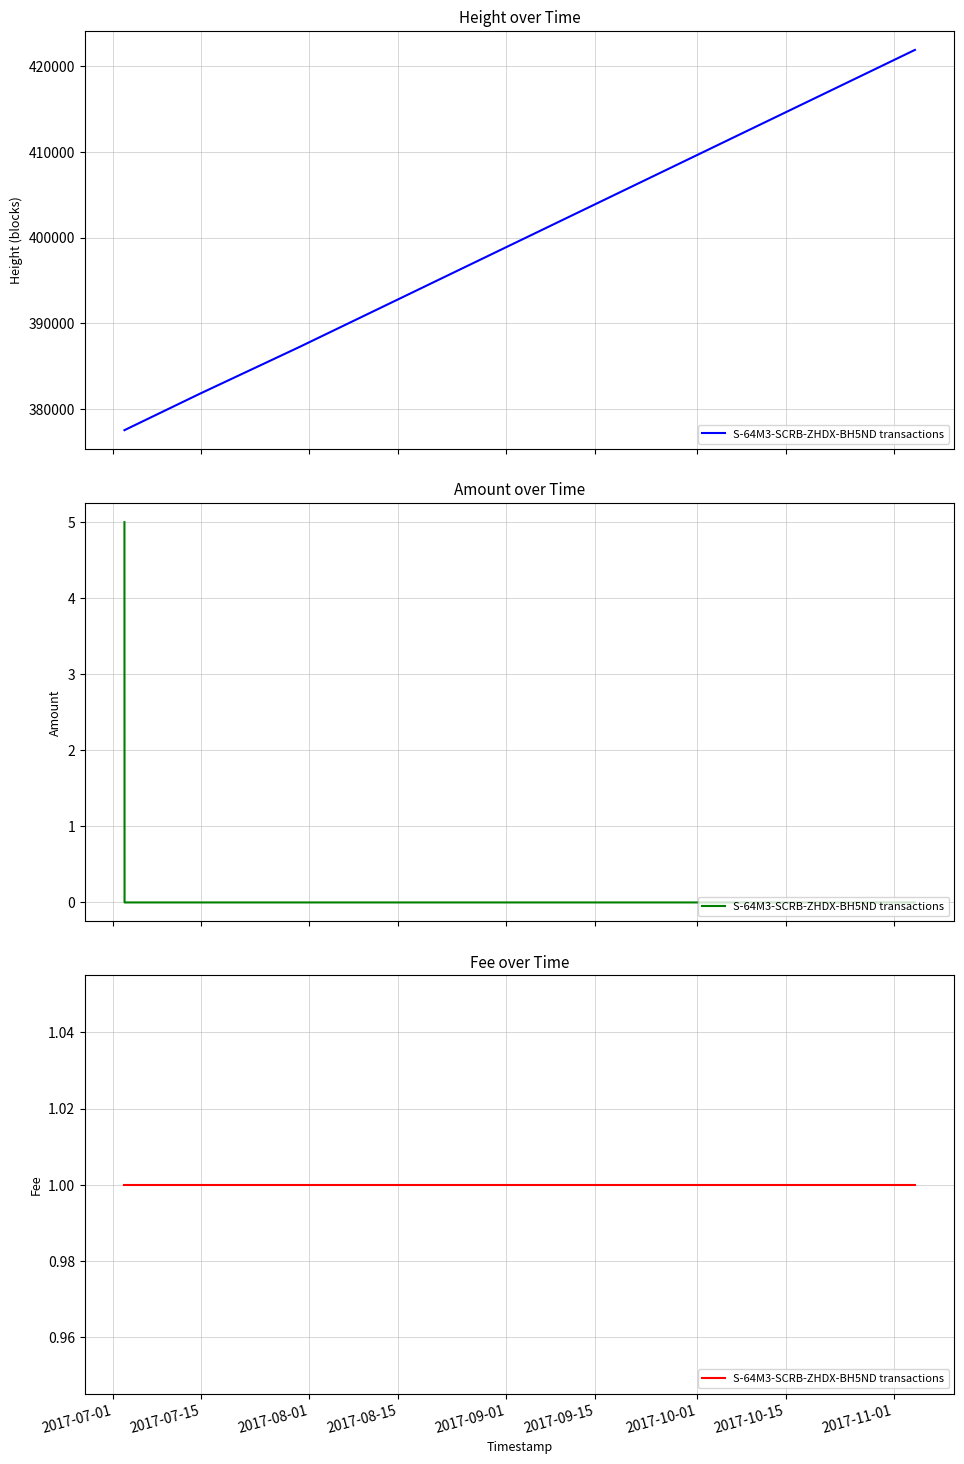

Is this an area chart (filled region under the line)?

No